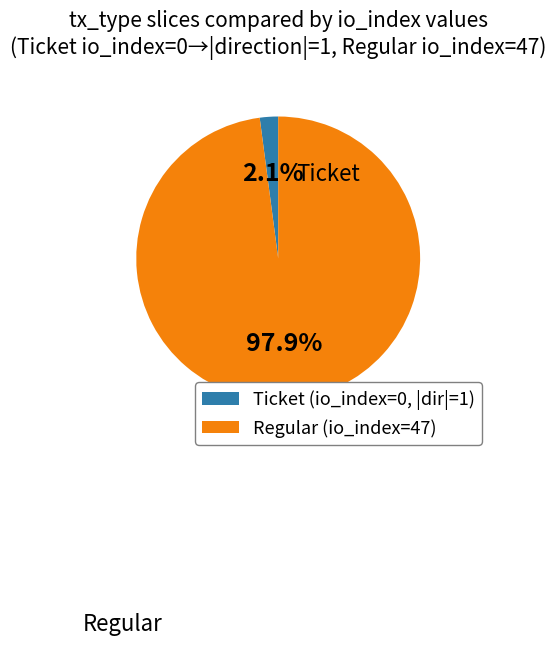

Which category has the biggest portion of the pie?

Regular